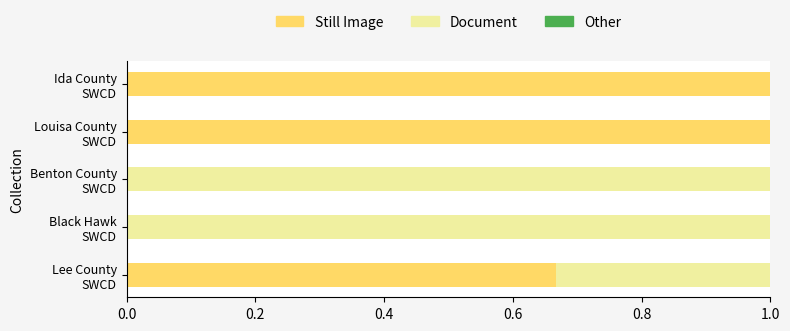

Count the number of data series in this chart.

2